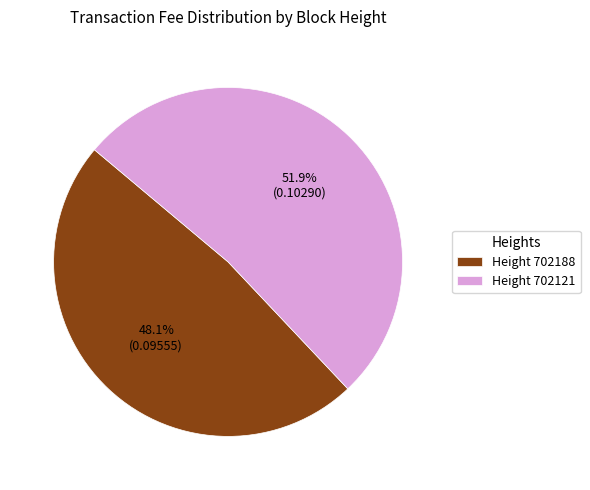

How many segments does this pie chart have?

2